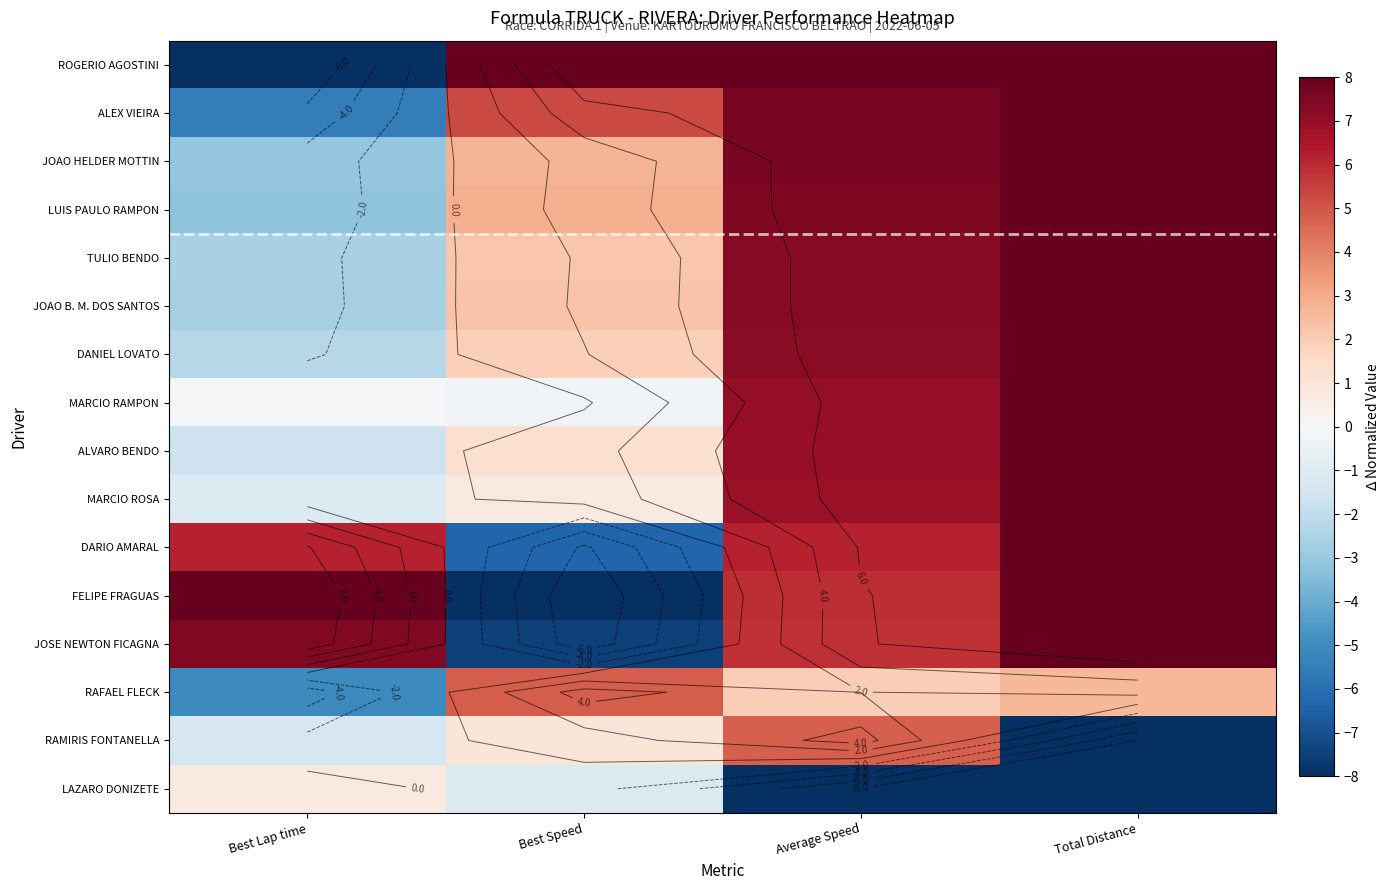

Which category has the highest value in the FELIPE FRAGUAS series?

Best Lap time